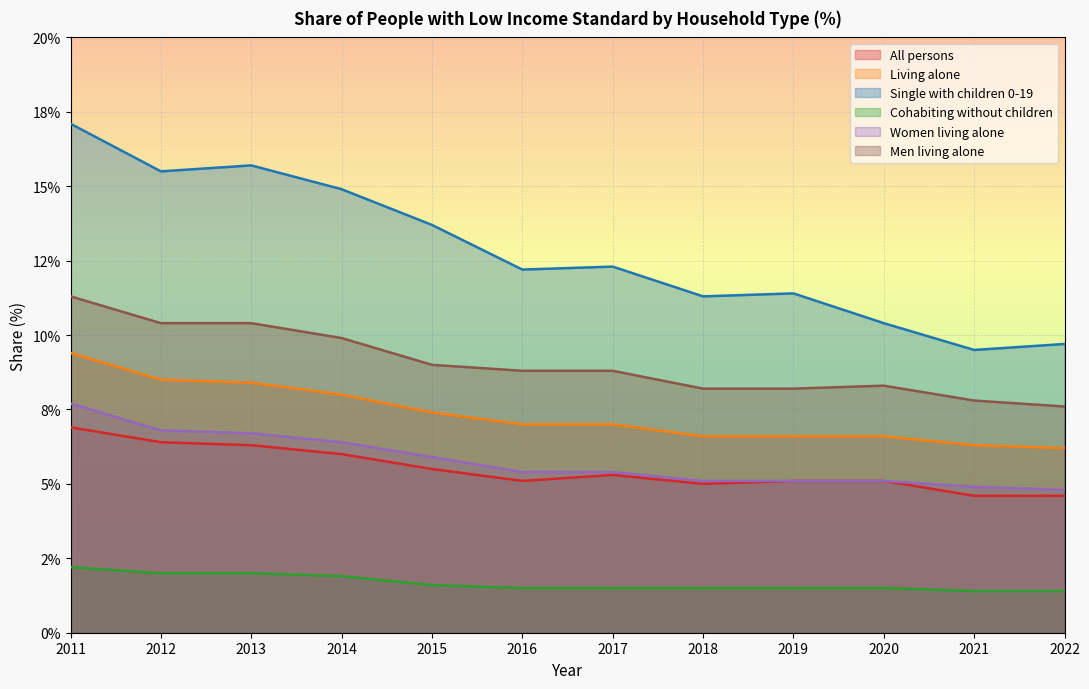

What is the maximum value shown in the chart?

17.1